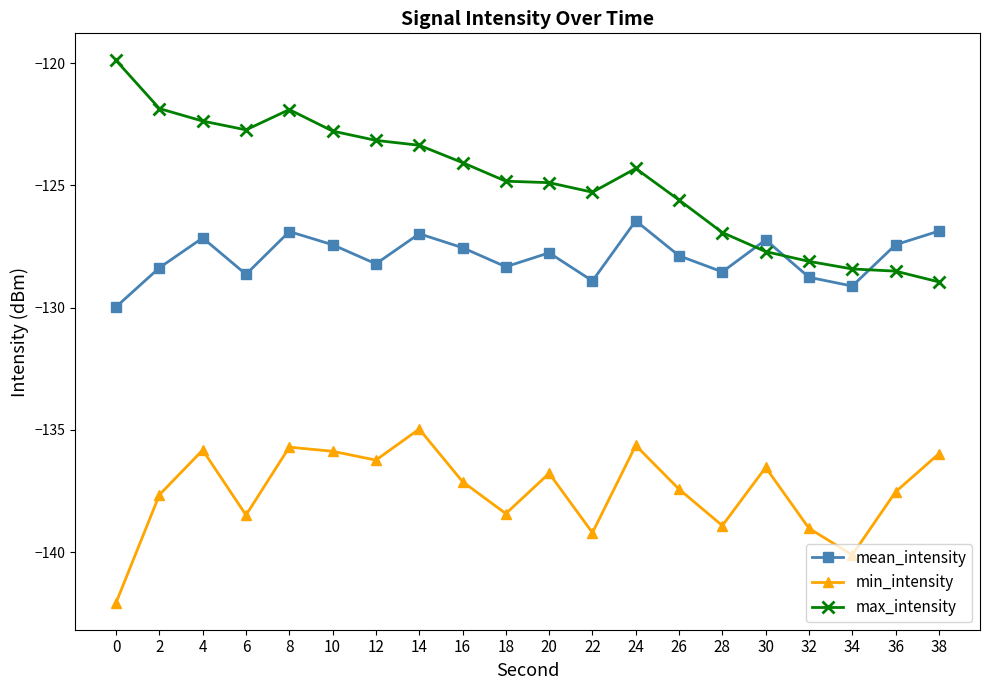

True or false: max_intensity has more than 1 points higher than both neighbors.

True